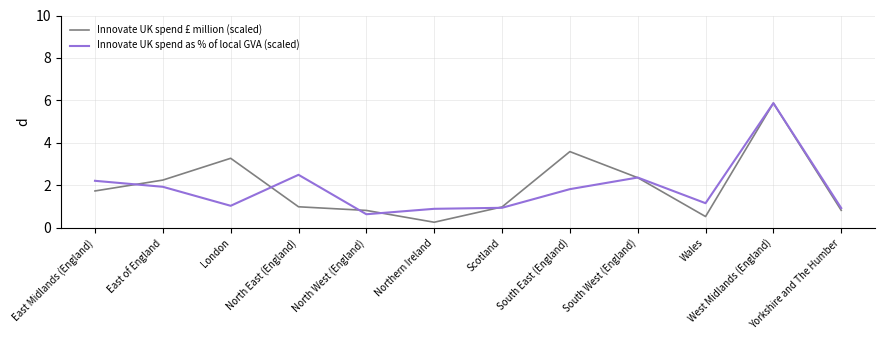

The Innovate UK spend £ million (scaled) series shows 2.4 at East Midlands (England). True or false?

False